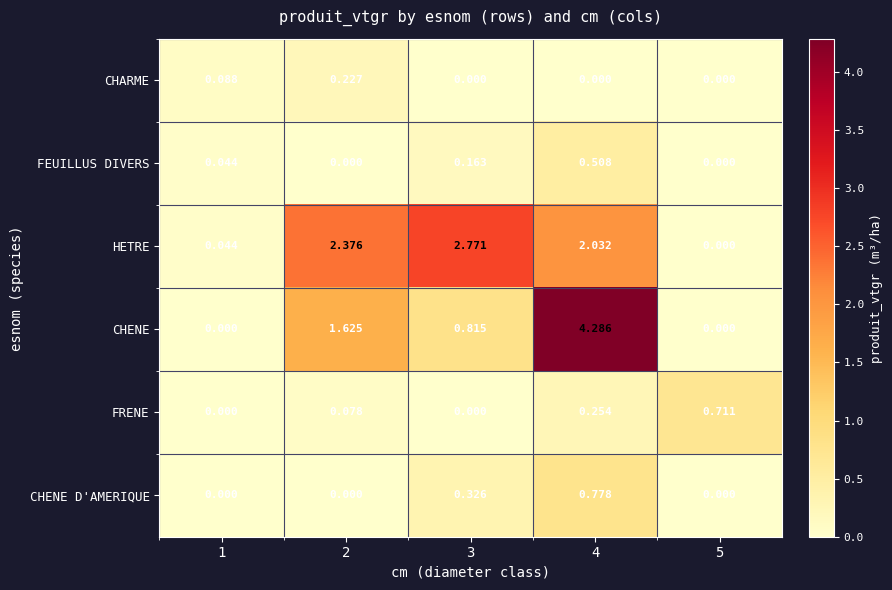

At how many categories does at least one series exceed 2?

3